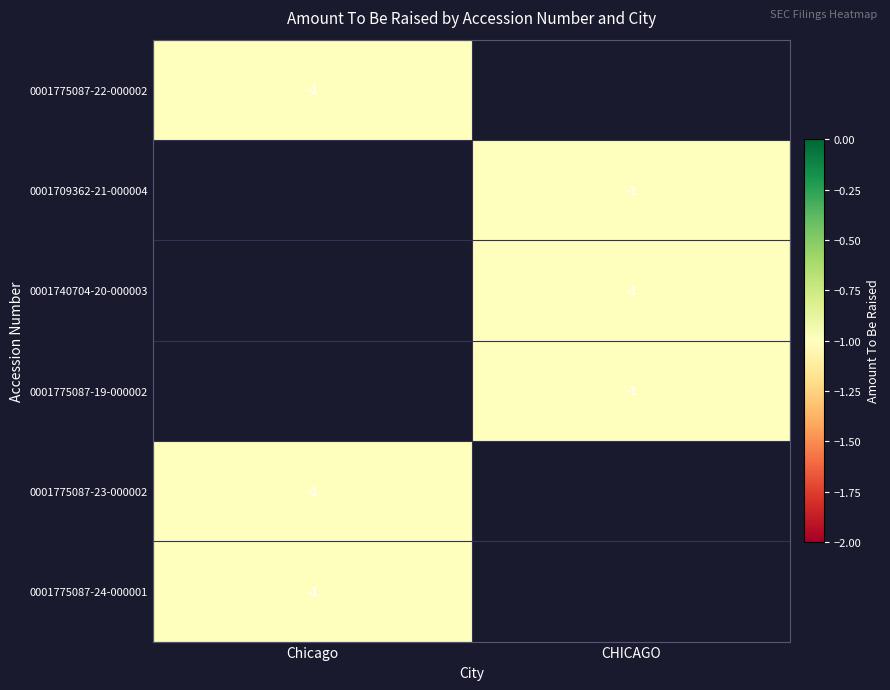

Is it true that 0001775087-19-000002 equals -1 at CHICAGO?

True